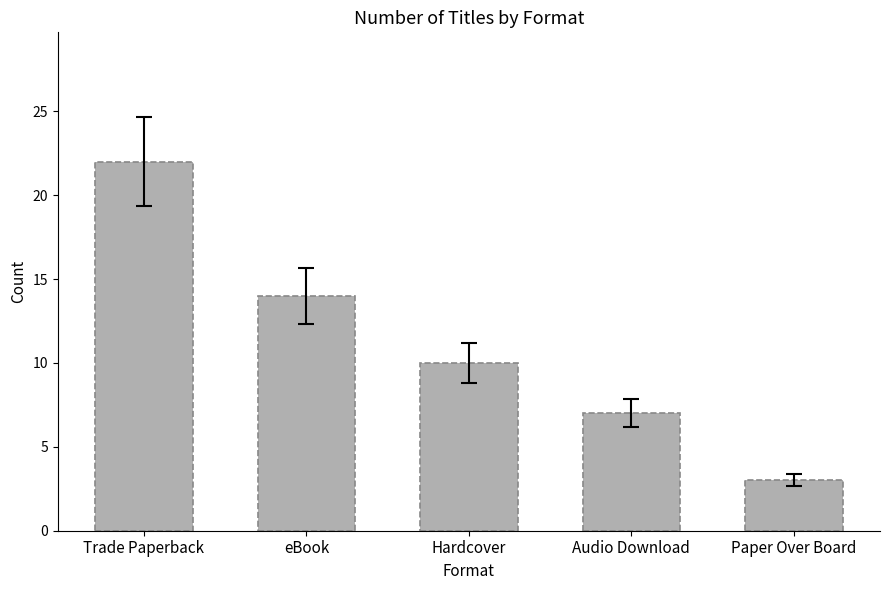

List the labels in order of value, largest first.

Trade Paperback, eBook, Hardcover, Audio Download, Paper Over Board